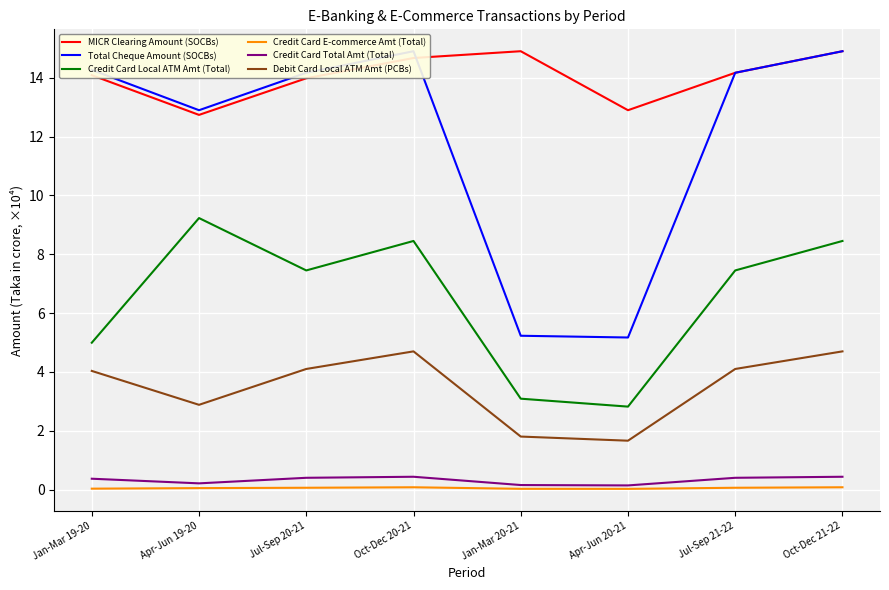

What is the difference between the maximum and minimum values in the Total Cheque Amount (SOCBs) series?

9.7